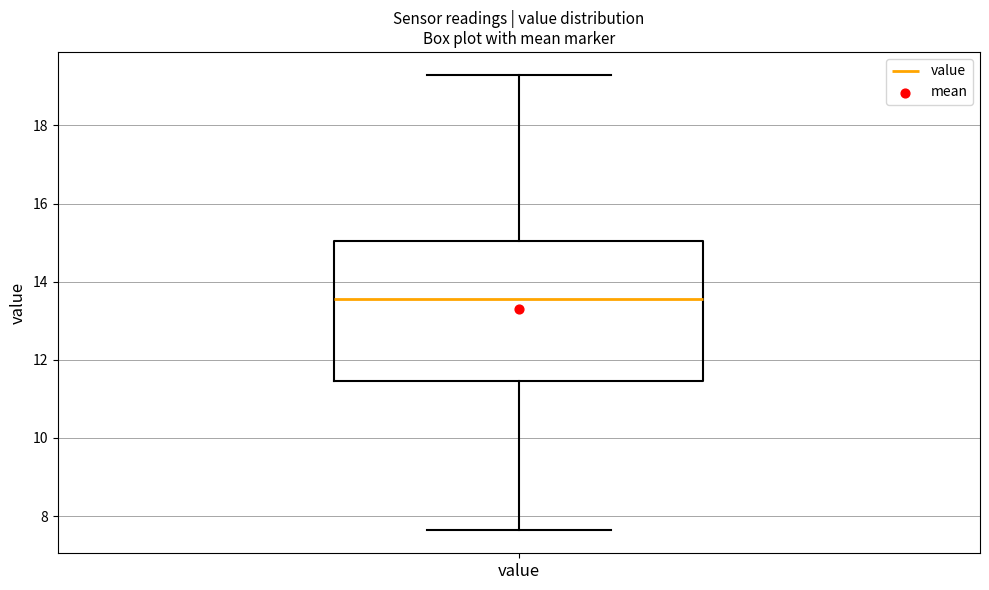

Transcribe this box plot: give where the median line is, the range the box spans, and where the two whiskers end, as read against the y-axis. The values are not printed on the chart, so give them approximately, as read against the axis.

median 13.6, box 11.4 to 15.0, whiskers 7.6 to 19.4